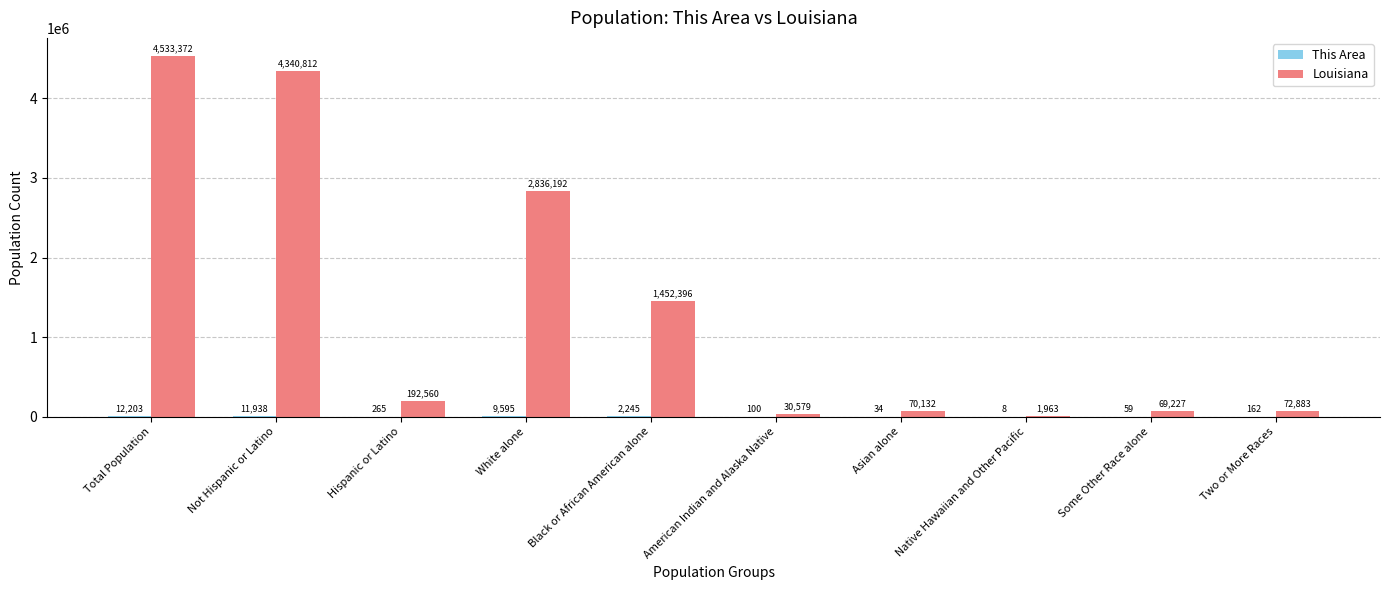

The Louisiana series shows 70132 at Asian alone. True or false?

True